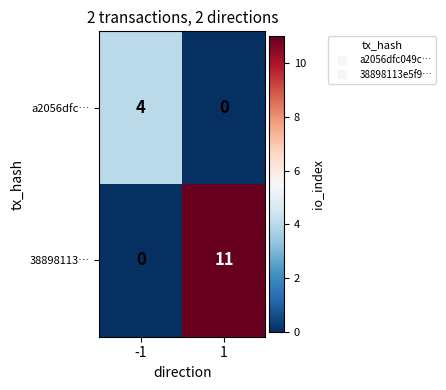

At which category is the sum across all series the highest?

1